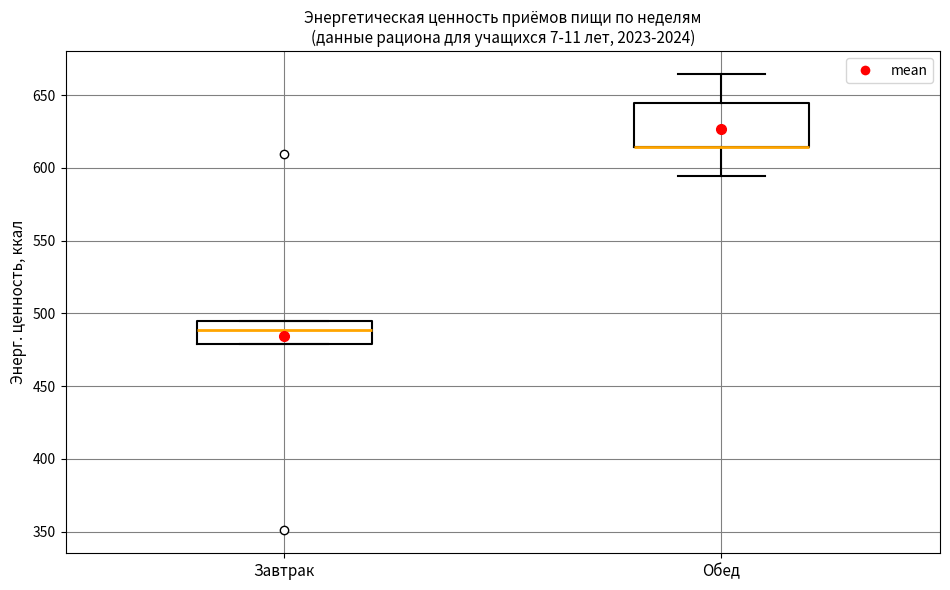

Comparing the boxes themselves (not the whiskers), which one is the tallest?

Обед